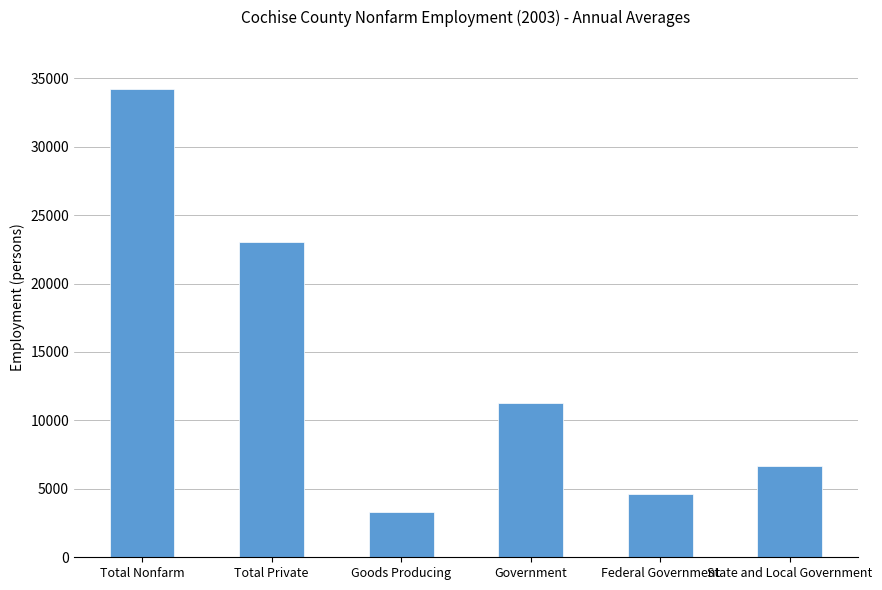

The chart shows a value of 3300 at Goods Producing. True or false?

True